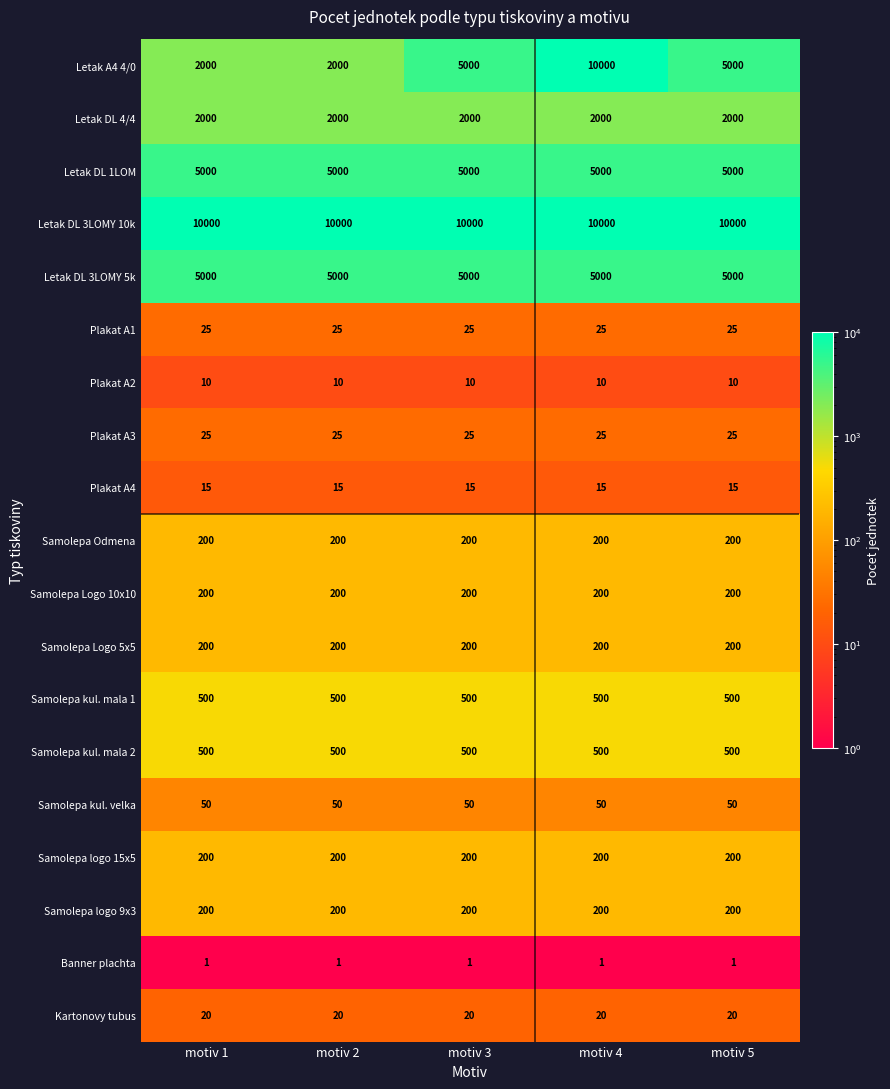

What is the average value of the Letak DL 4/4 series?

2000